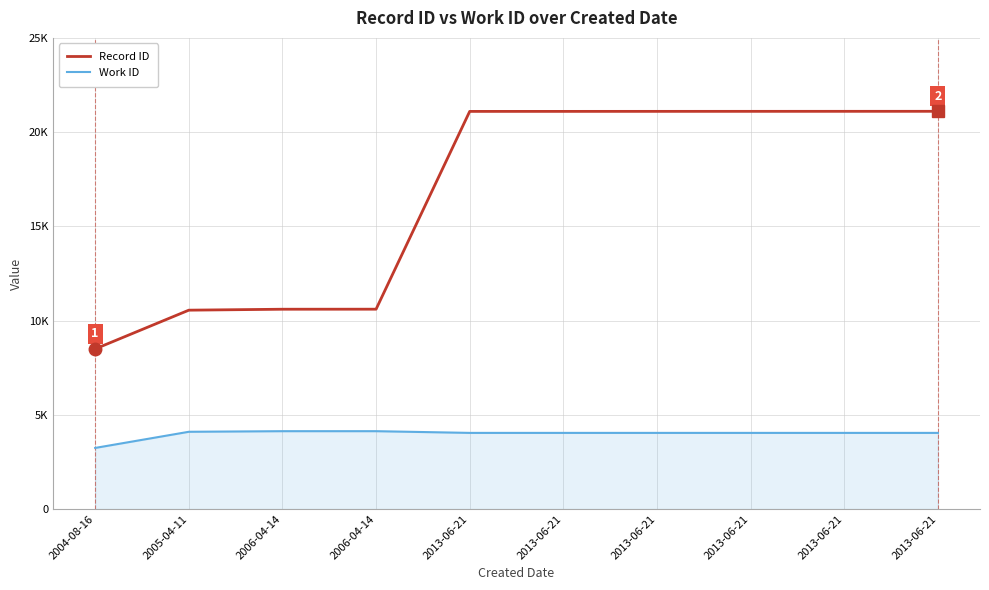

True or false: Record ID and Work ID intersect in this chart.

False